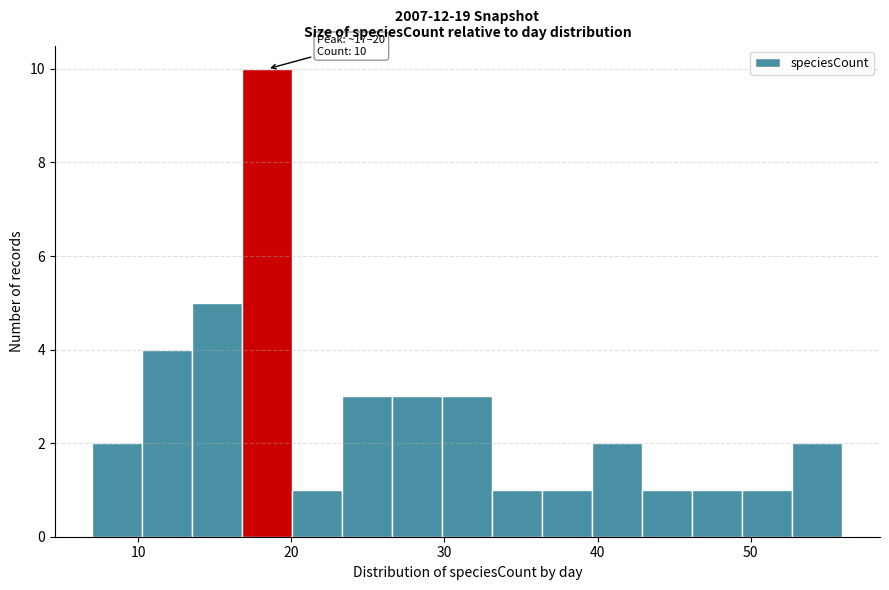

Read against the x-axis, roughly where is the centre of the tallest bar?

18